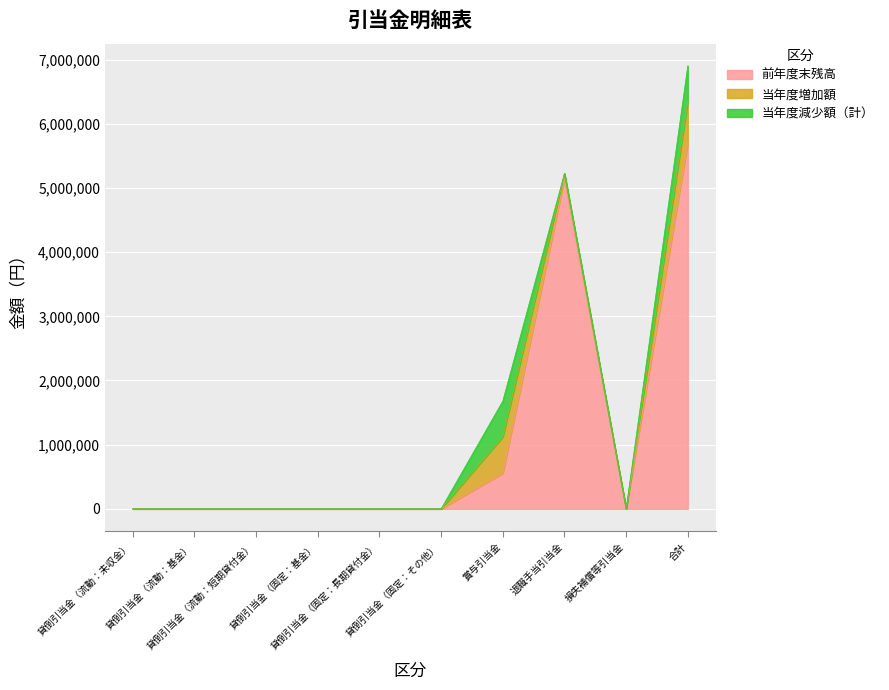

In 当年度減少額（計）, how many points are higher than both neighbors (excluding endpoints)?

1